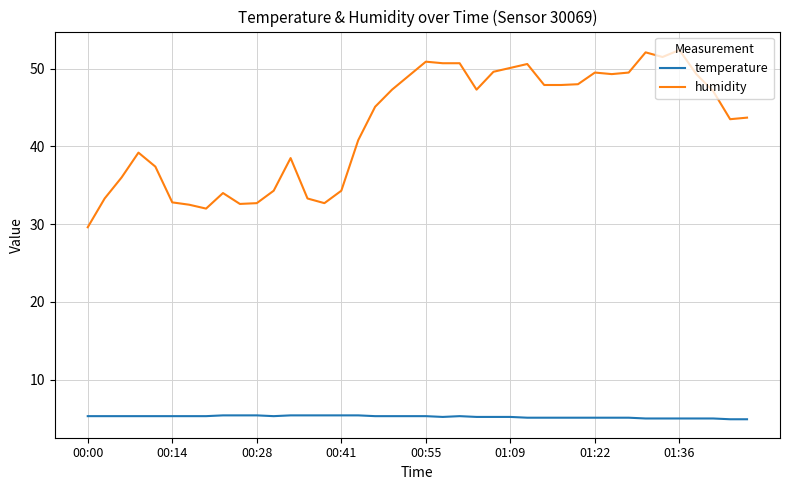

True or false: temperature and humidity intersect in this chart.

False